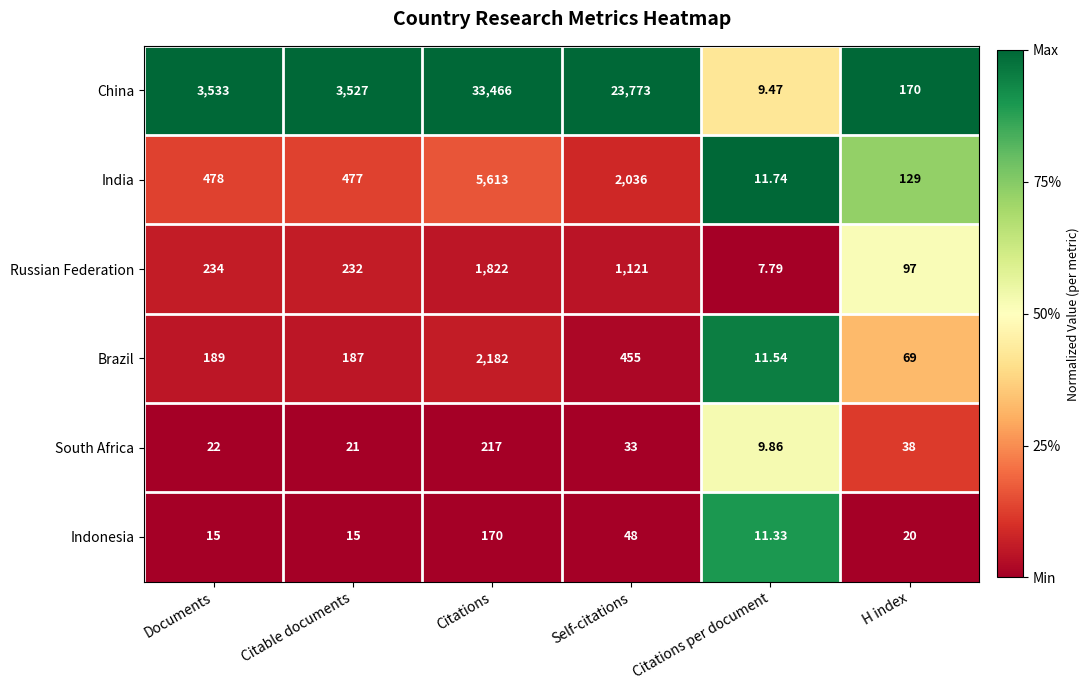

Is the value of Indonesia at Citable documents greater than the value of Russian Federation at Citable documents?

No